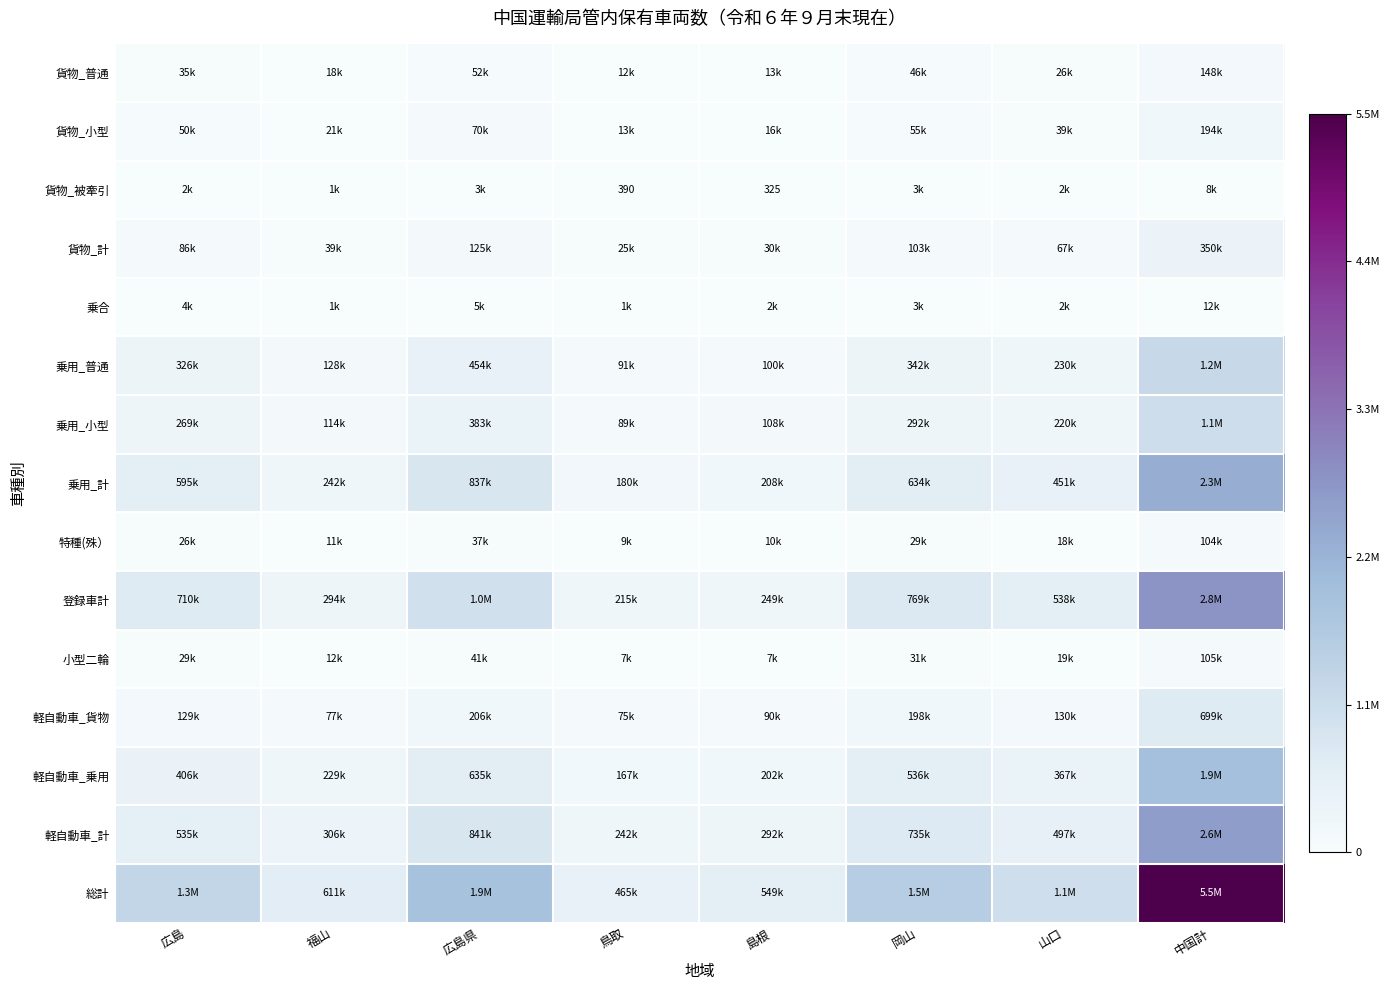

Read the 特種(殊） value at 広島, to the nearest 10.

25520